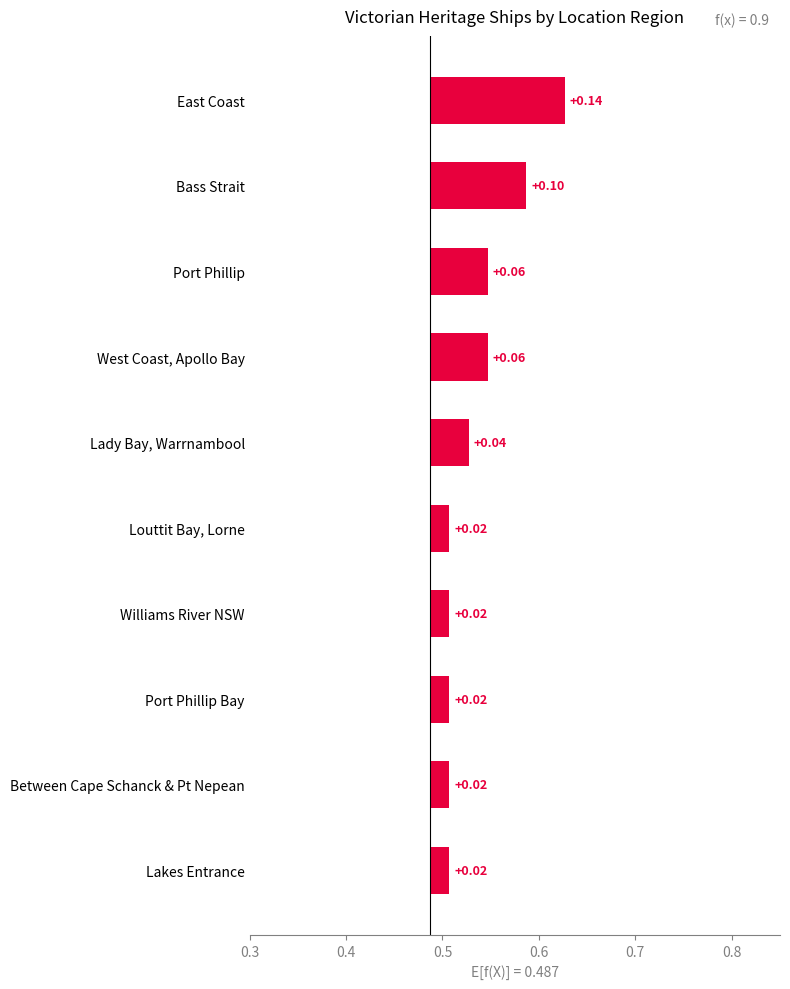

How many values are below 2?

5